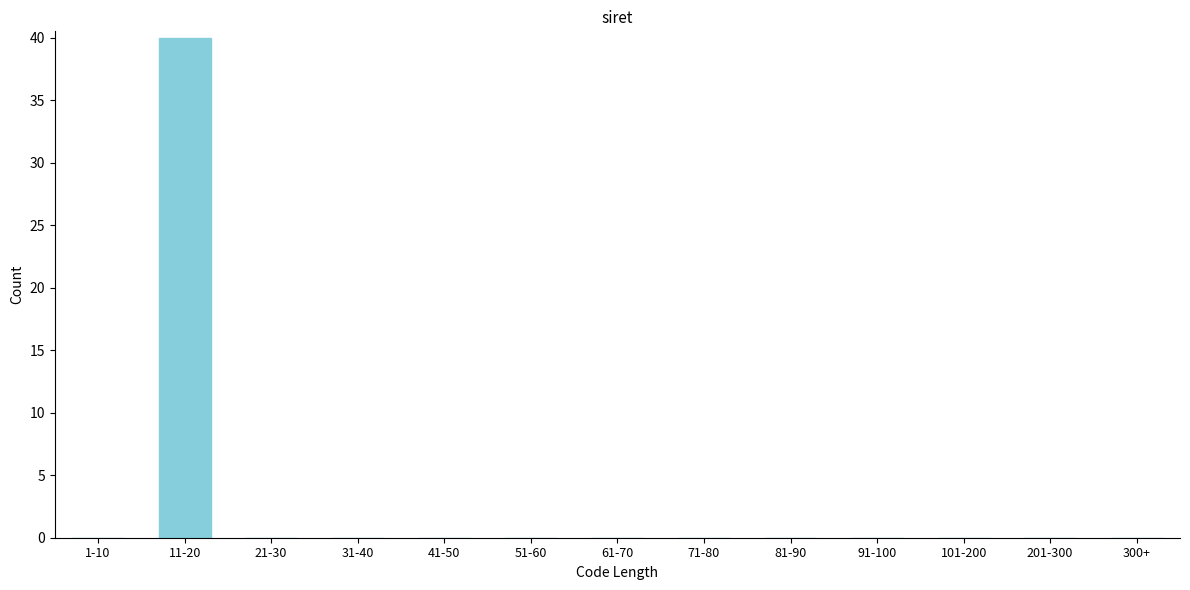

Reading left to right, what are all the values shown in this chart?

1-10=0	11-20=40	21-30=0	31-40=0	41-50=0	51-60=0	61-70=0	71-80=0	81-90=0	91-100=0	101-200=0	201-300=0	300+=0